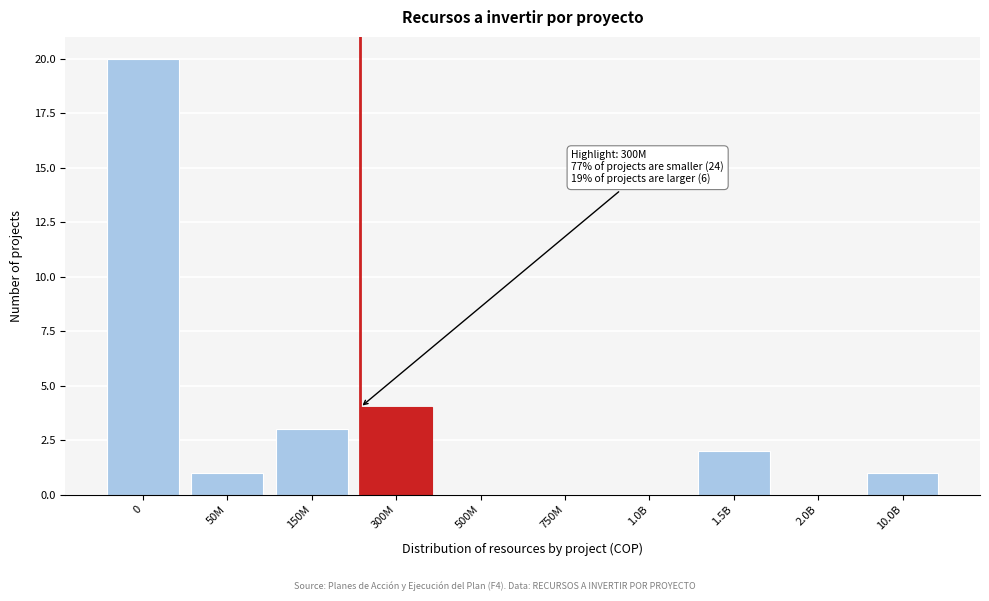

Reading left to right, list all the values displayed in this chart.

0=20	50M=1	150M=3	300M=4	500M=0	750M=0	1.0B=0	1.5B=2	2.0B=0	10.0B=1